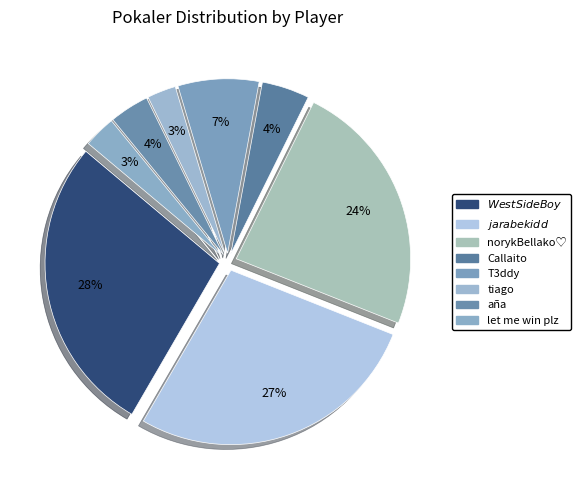

Count the number of slices in the pie.

8